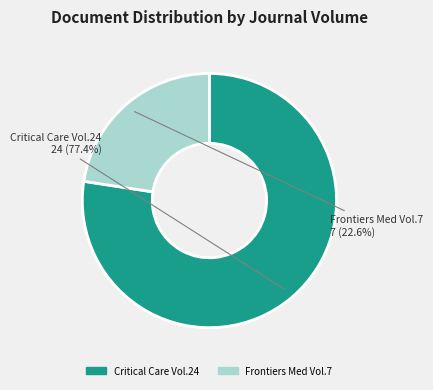

Does any single category account for the majority?

Yes